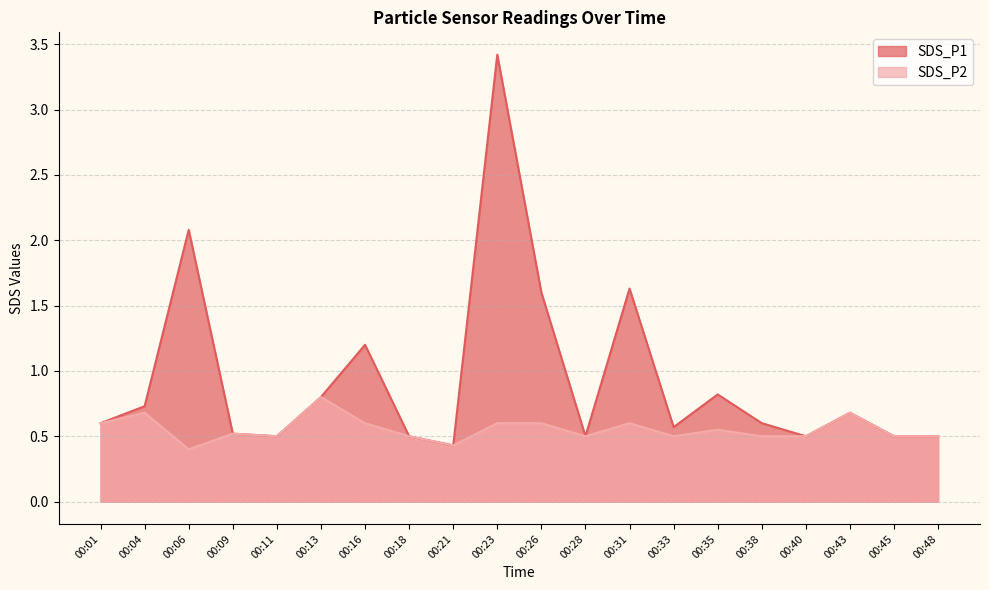

Read the SDS_P1 value at 00:28.

0.5